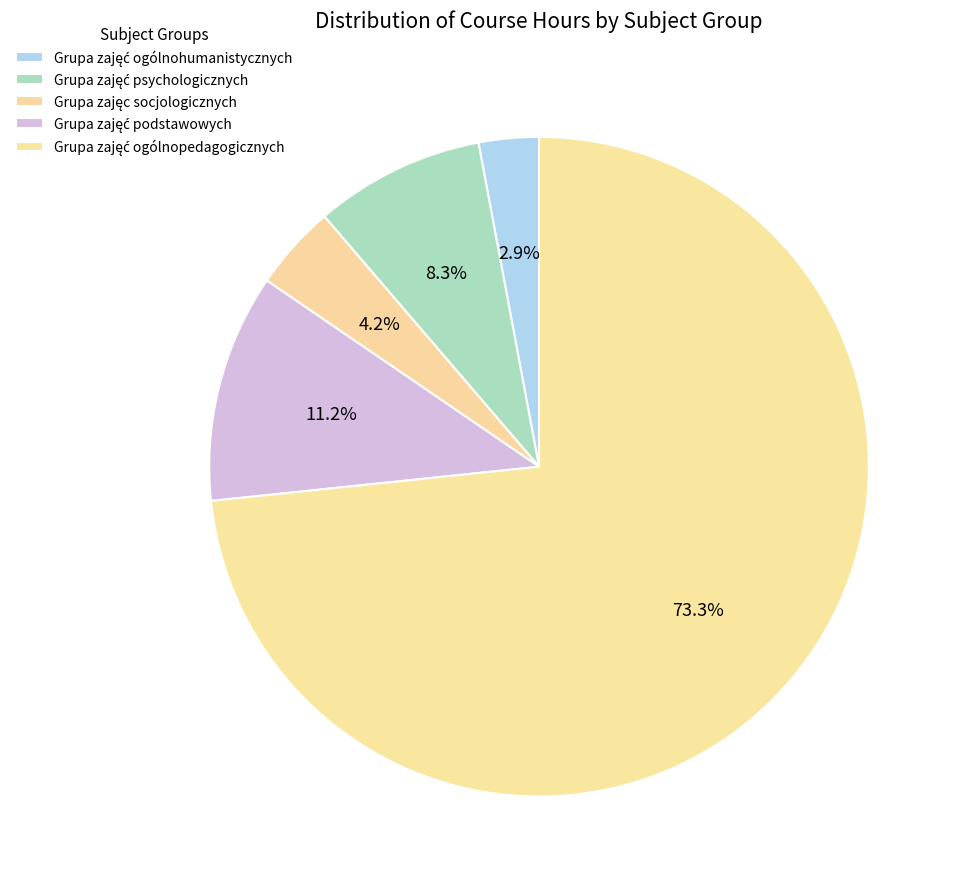

The Grupa zajęć podstawowych slice represents 11% of the pie. True or false?

True